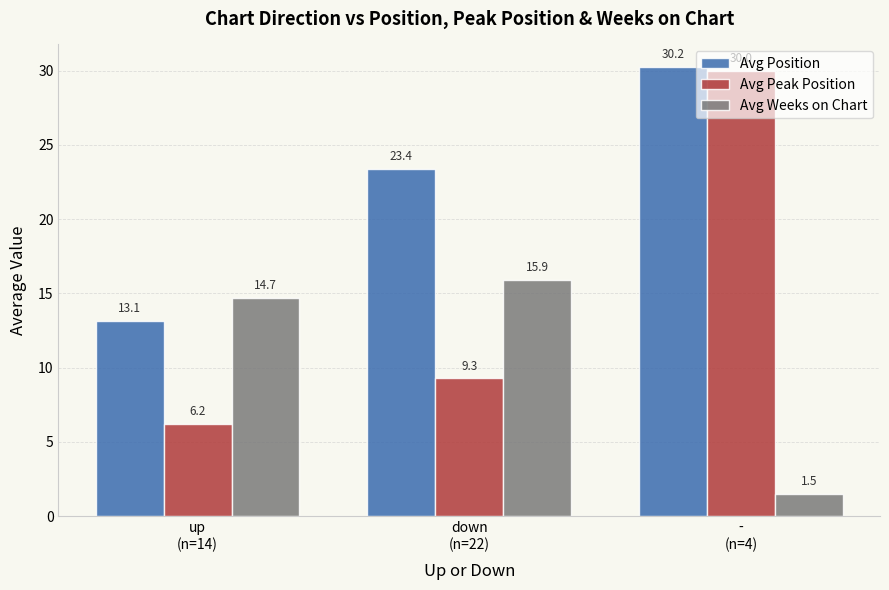

How many bars are there in total?

9